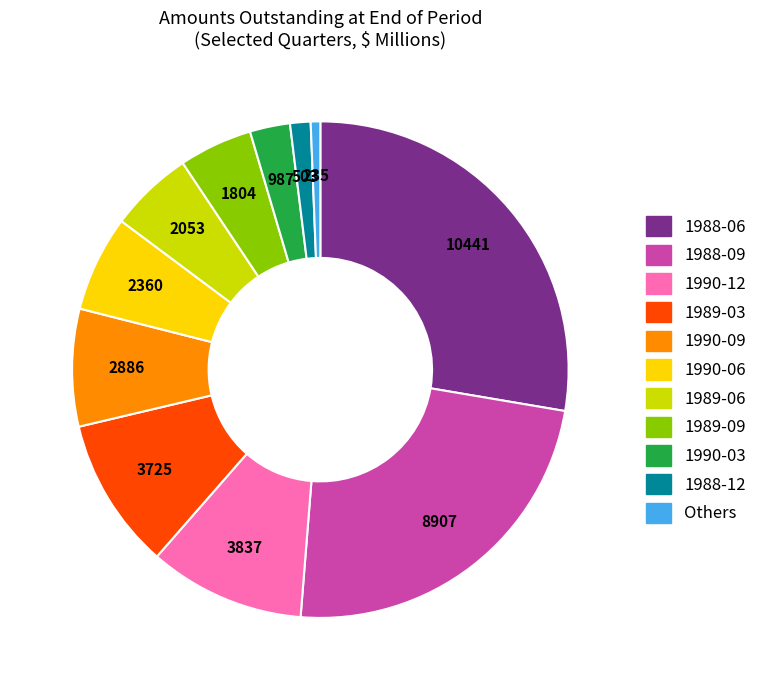

Is there any slice that represents more than half of the pie?

No